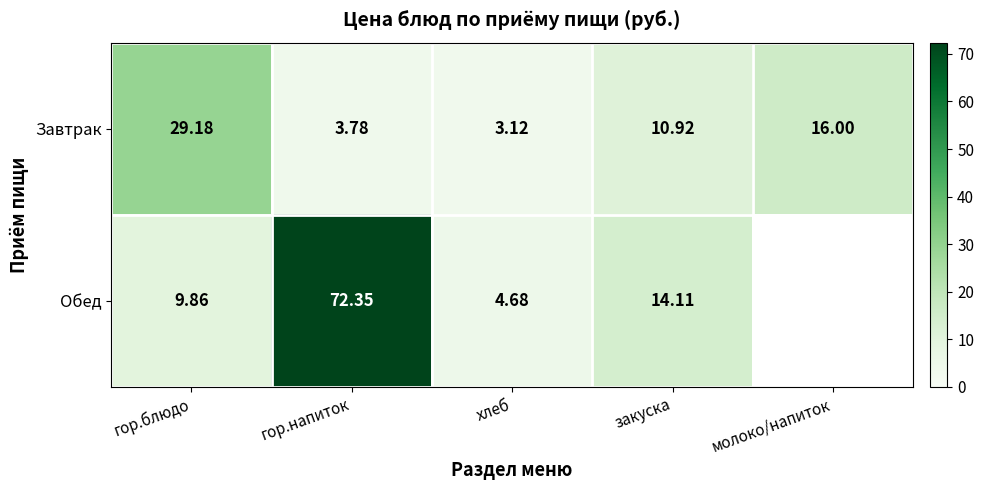

List the labels in order of Завтрак value, largest first.

гор.блюдо, молоко/напиток, закуска, гор.напиток, хлеб